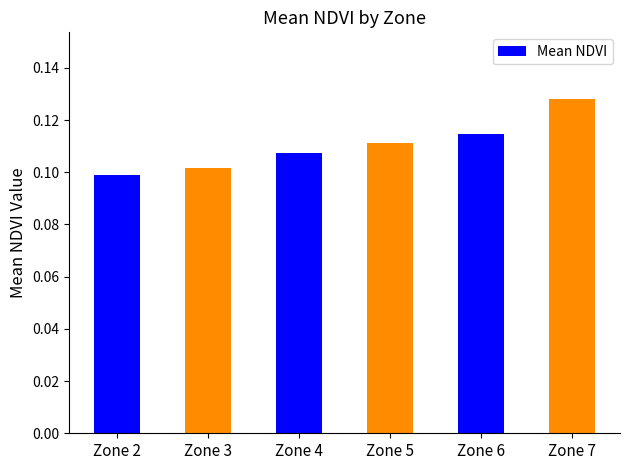

What is the sum of all values?

0.7